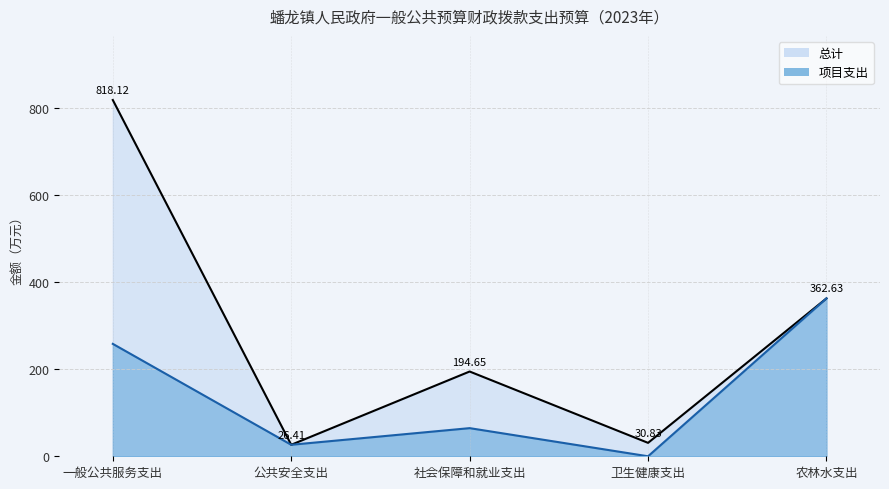

What is the sum of the 总计 values at 公共安全支出 and 社会保障和就业支出?

221.1